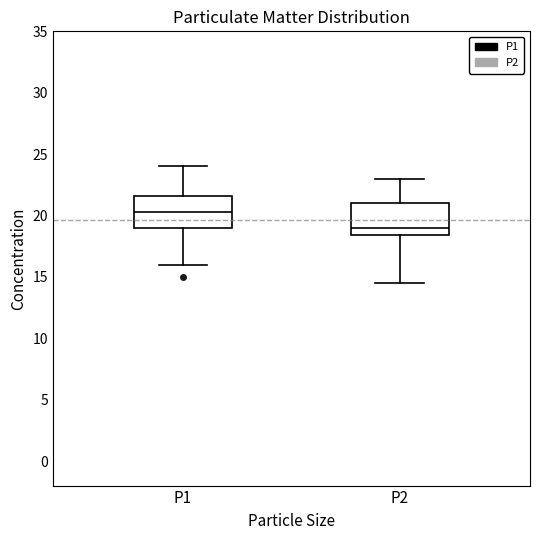

Where does the upper whisker of the box for P1 end on the y-axis? The values are not printed on the chart, so give them approximately, as read against the axis.

24.0